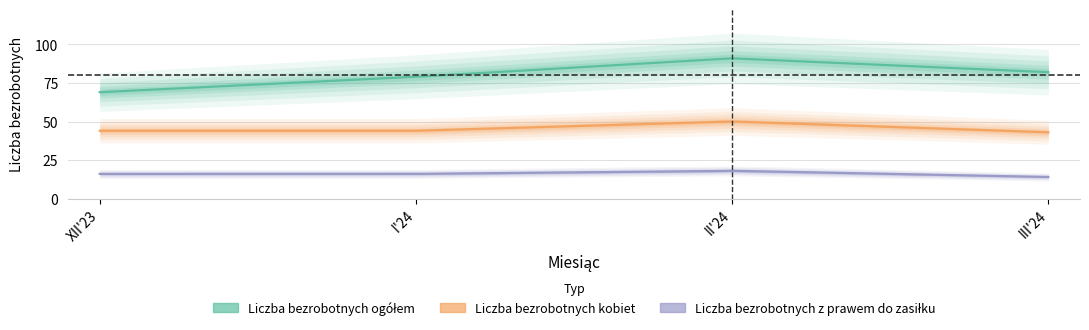

At which label does Liczba bezrobotnych z prawem do zasiłku first exceed 16?

II'24